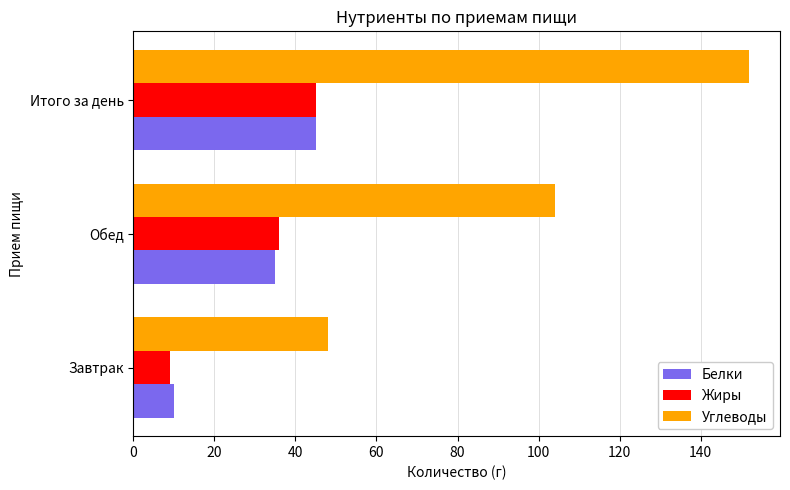

What is the difference between the Углеводы values at Обед and Завтрак?

56